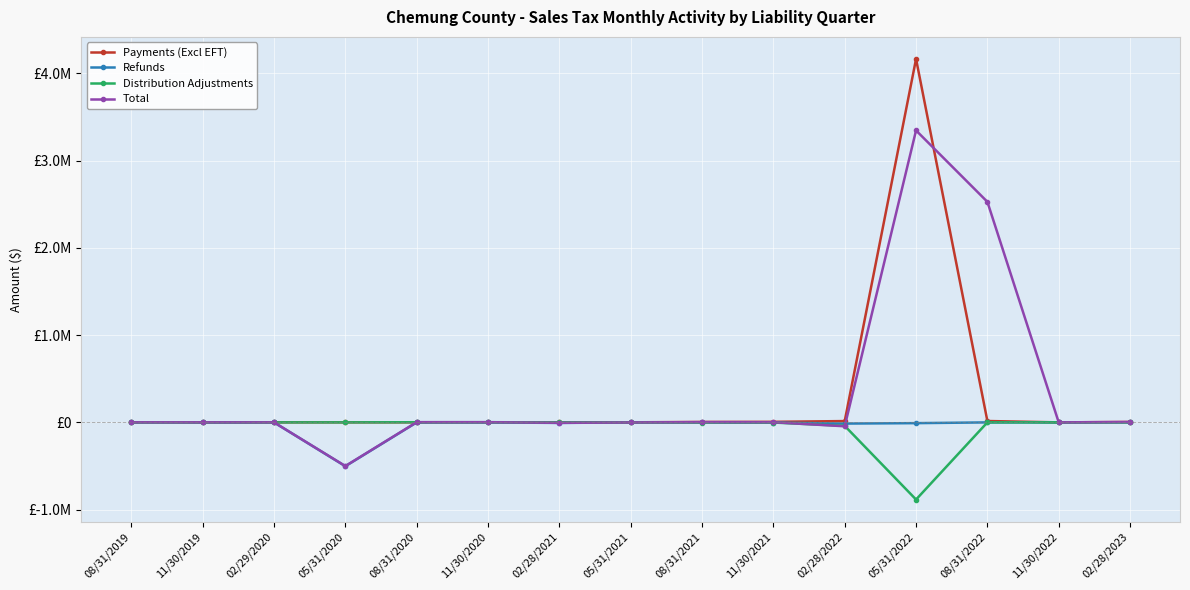

What is the approximate value of Total at 11/30/2020?

2292.9